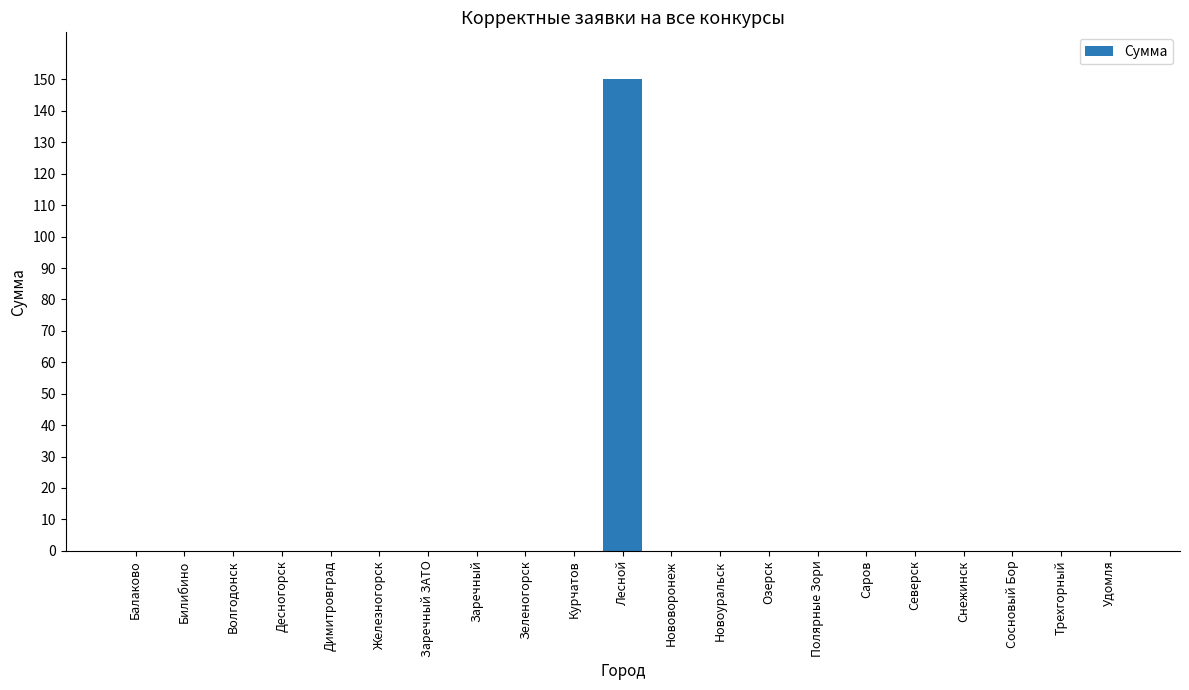

What is the sum of all values?

150